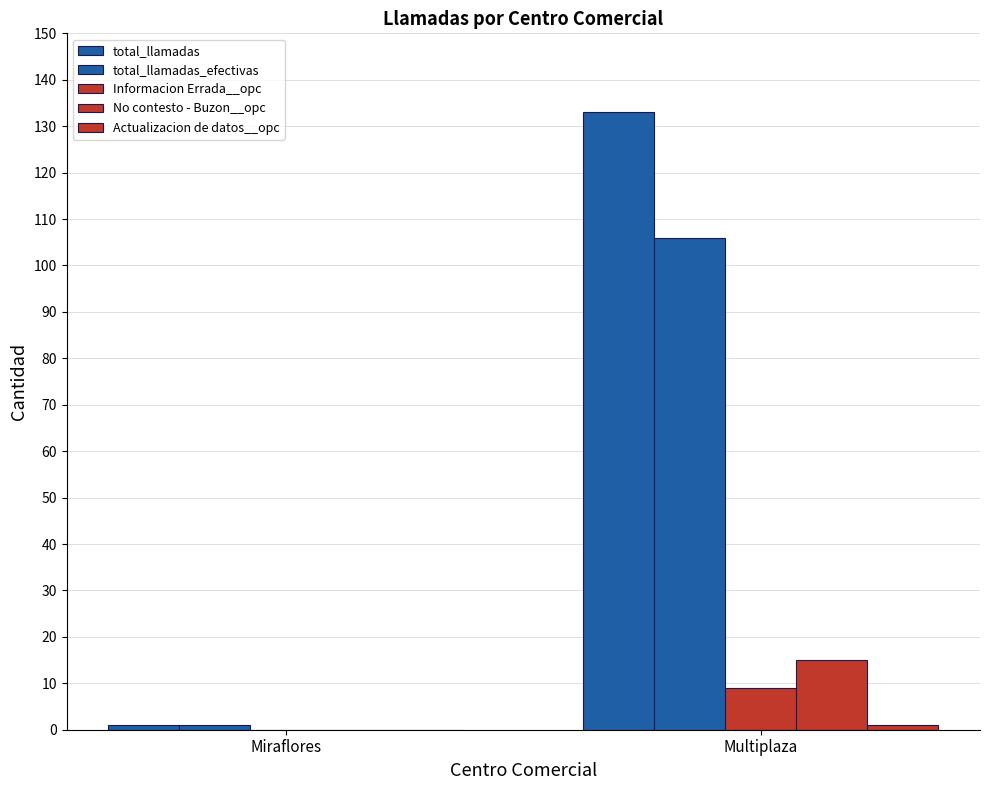

List the series in order of their peak value, lowest first.

Actualizacion de datos__opc, Informacion Errada__opc, No contesto - Buzon__opc, total_llamadas_efectivas, total_llamadas